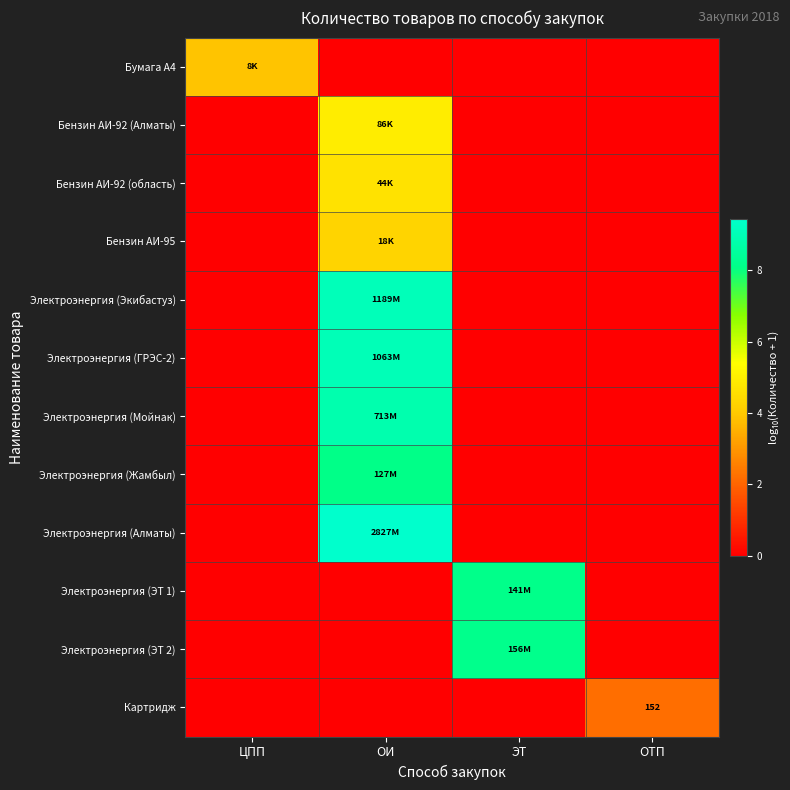

What is the difference between the highest and lowest values at ОИ?

9.5